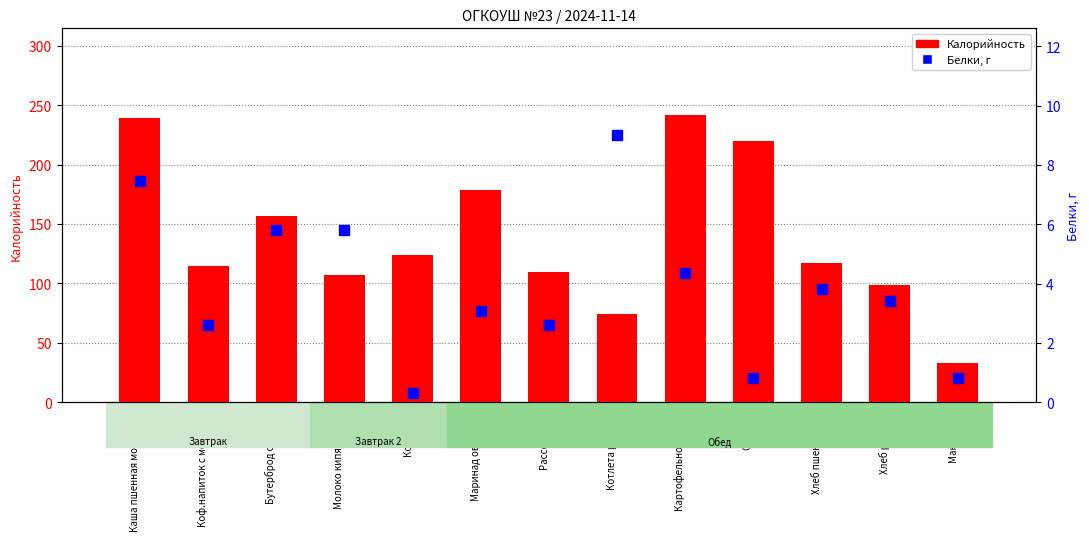

At which label is Белки closest to 4?

Хлеб пшеничный